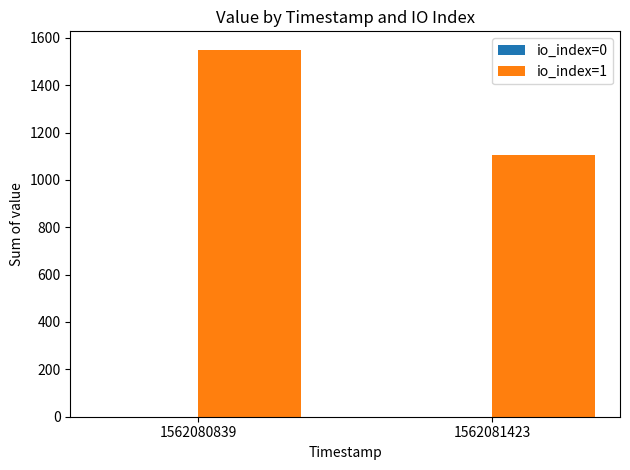

At which category is the sum across all series the highest?

1562080839